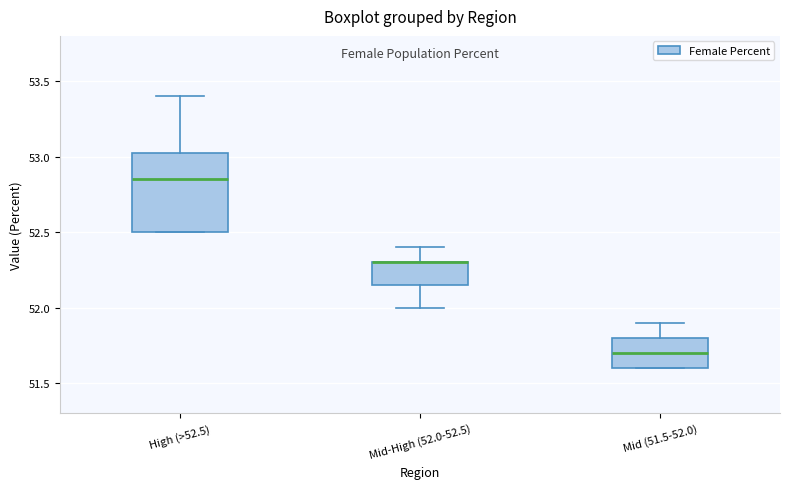

Where does the upper whisker of the box for Mid-High (52.0-52.5) end on the y-axis? The values are not printed on the chart, so give them approximately, as read against the axis.

52.40